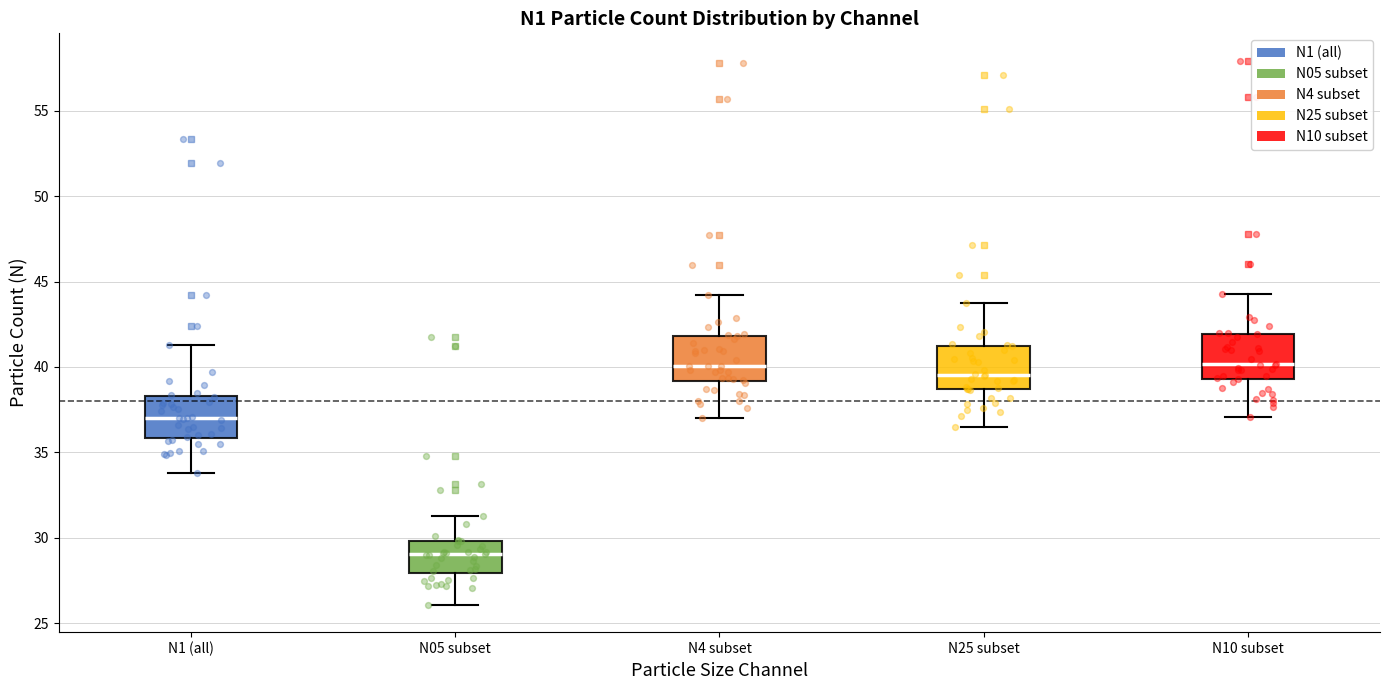

Where is the lower edge of the box for N10 subset on the y-axis? The values are not printed on the chart, so give them approximately, as read against the axis.

39.5